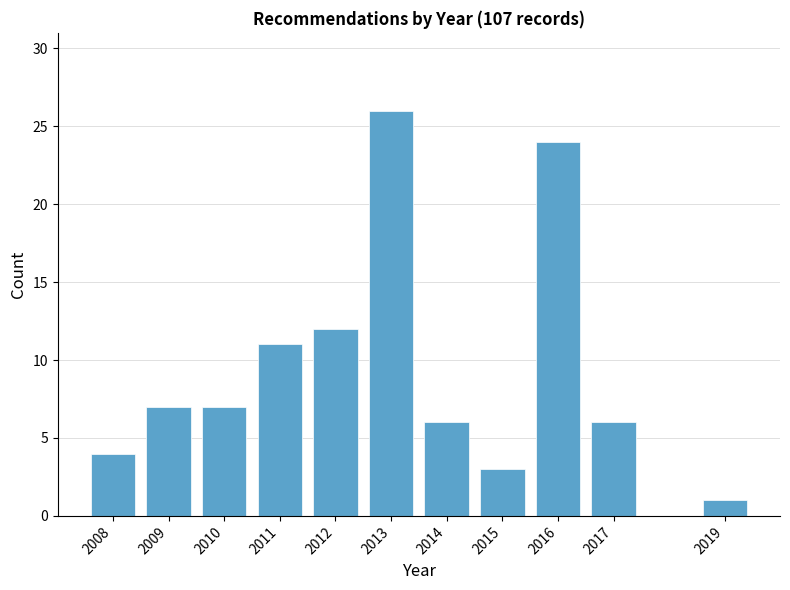

Reading left to right, list all the values displayed in this chart.

4	7	7	11	12	26	6	3	24	6	1